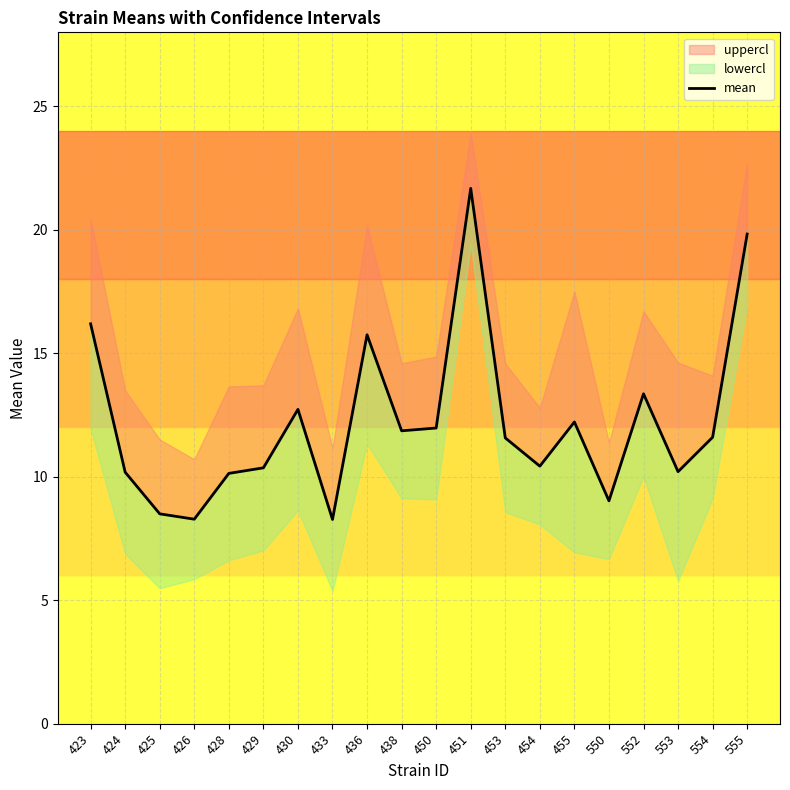

Between 424 and 450, which is larger?

450